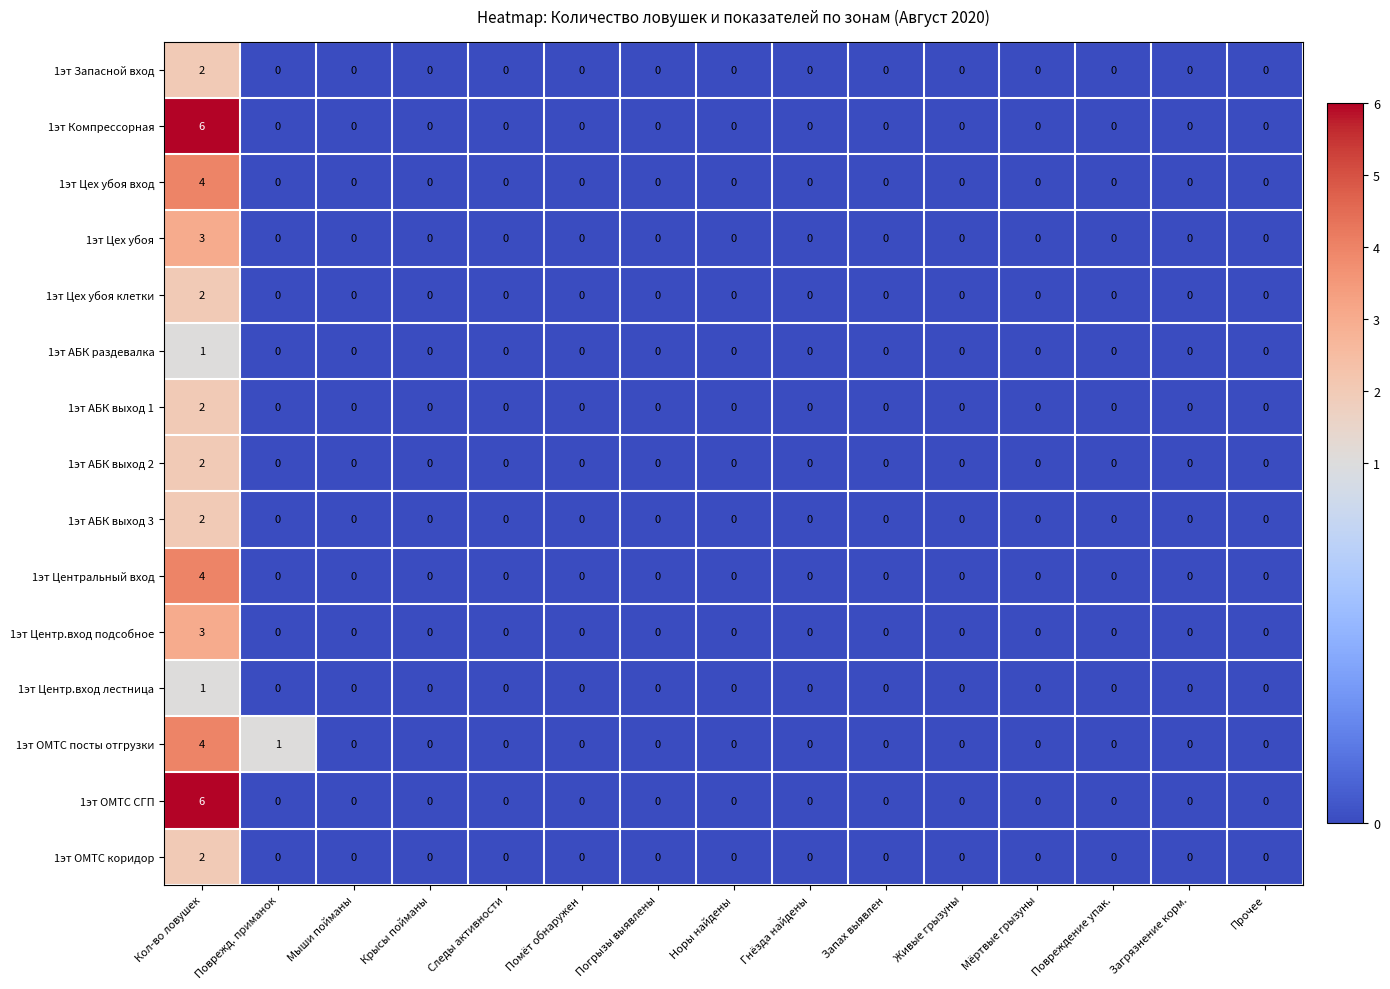

Which series changed the most between Поврежд. приманок and Гнёзда найдены?

1эт ОМТС посты отгрузки